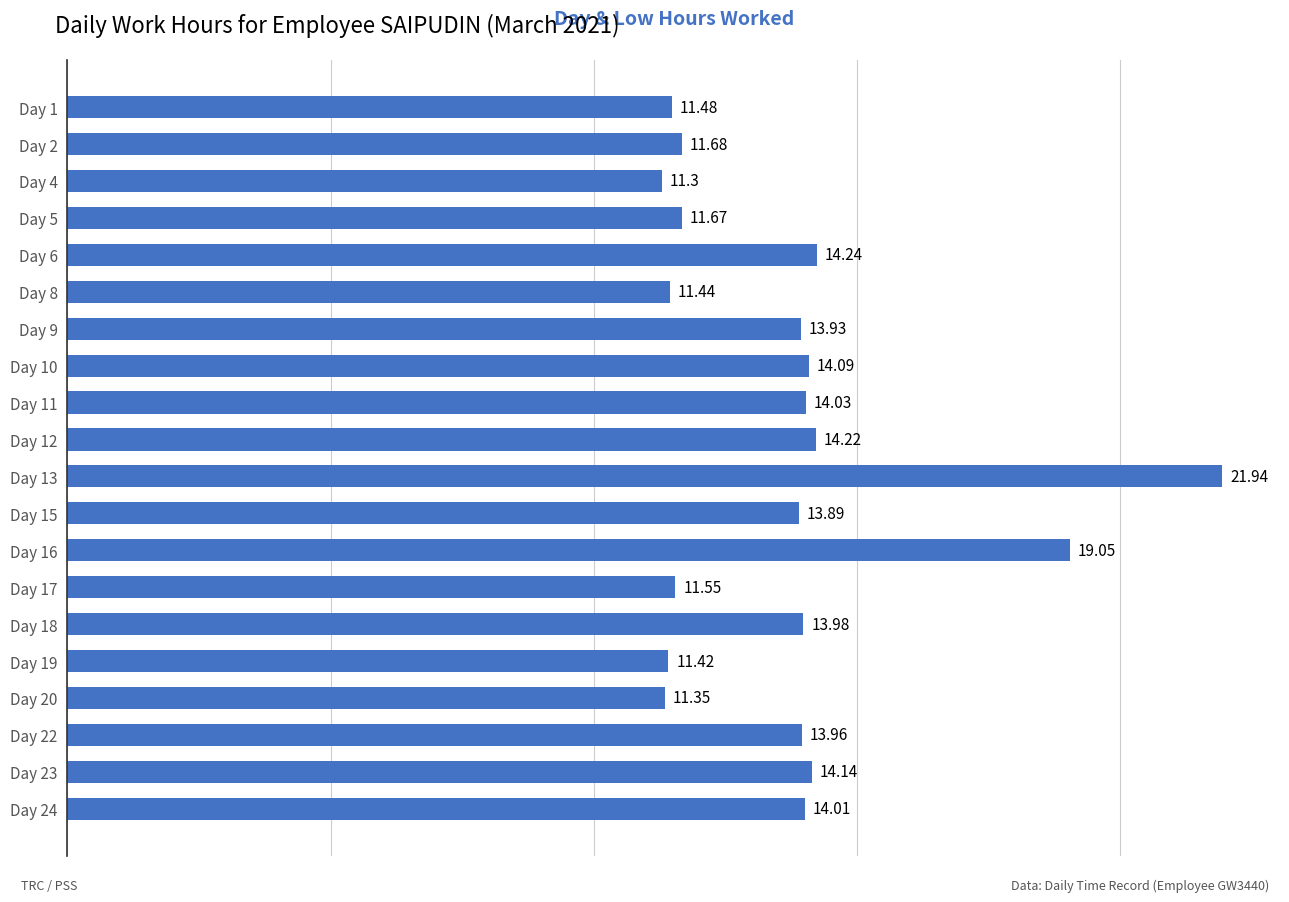

Which has a higher value, Day 16 or Day 20?

Day 16